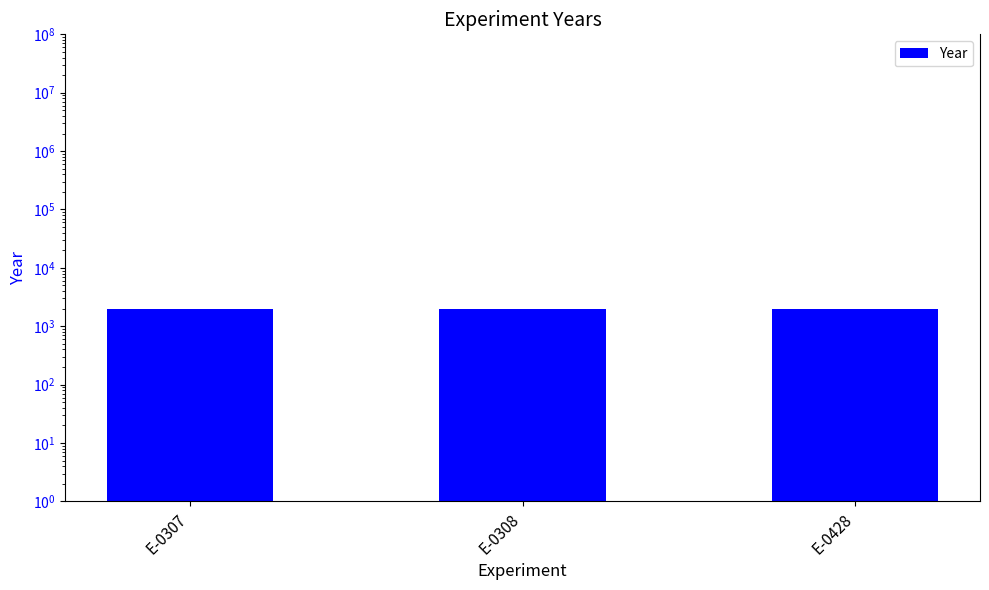

What is the minimum value shown in the chart?

1992